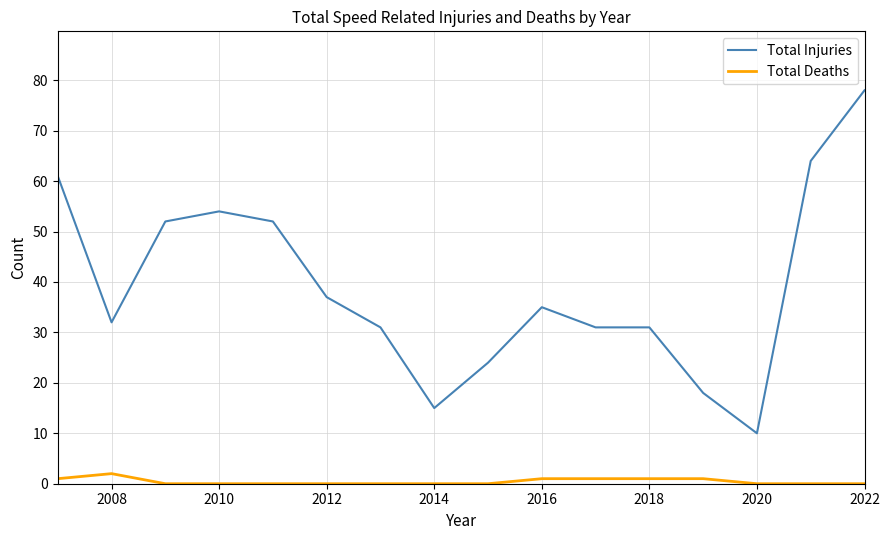

What is the highest value of the Total Deaths series?

2